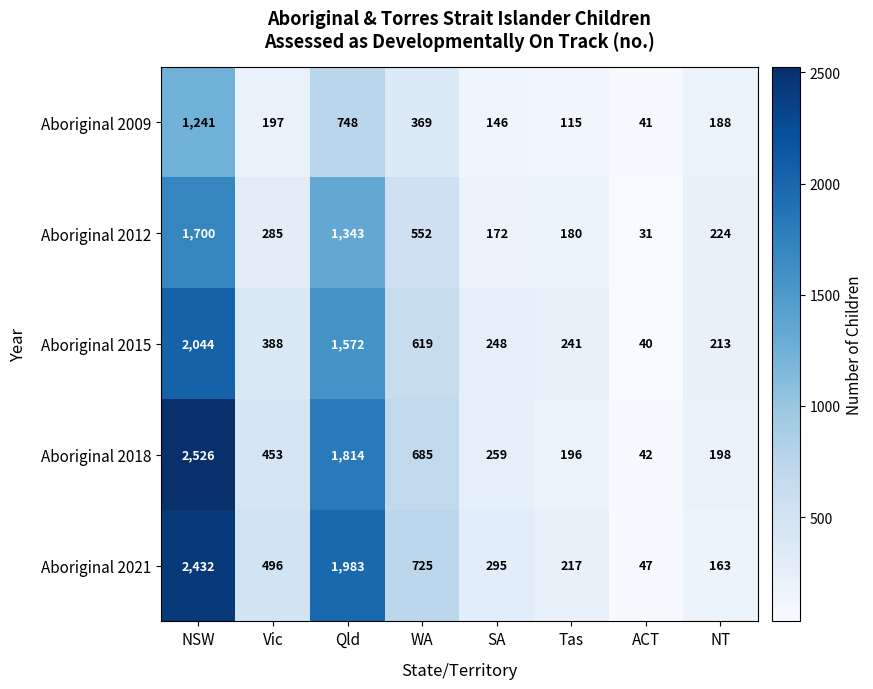

Which category has the highest value across all series?

NSW